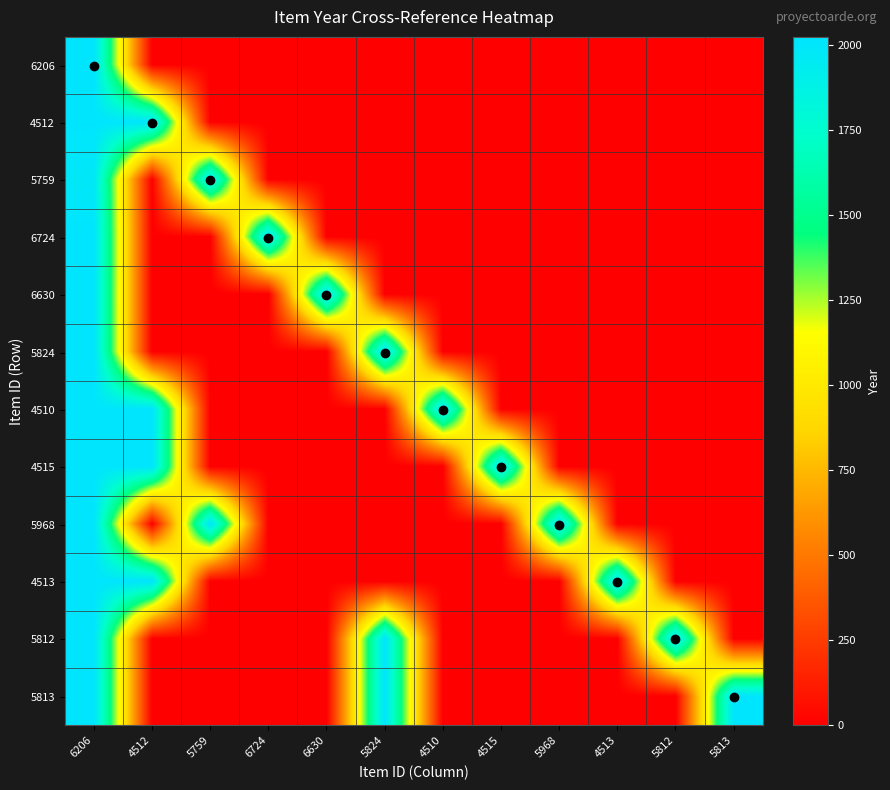

At how many categories does at least one series exceed 834?

12